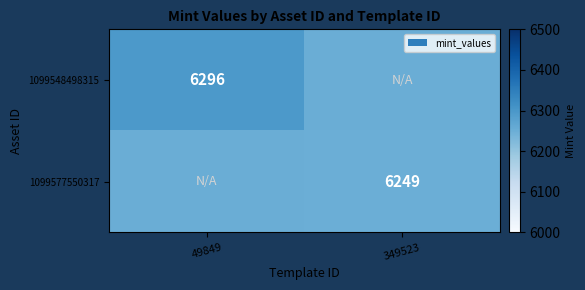

The value of 1099577550317 at 349523 is 10118. True or false?

False